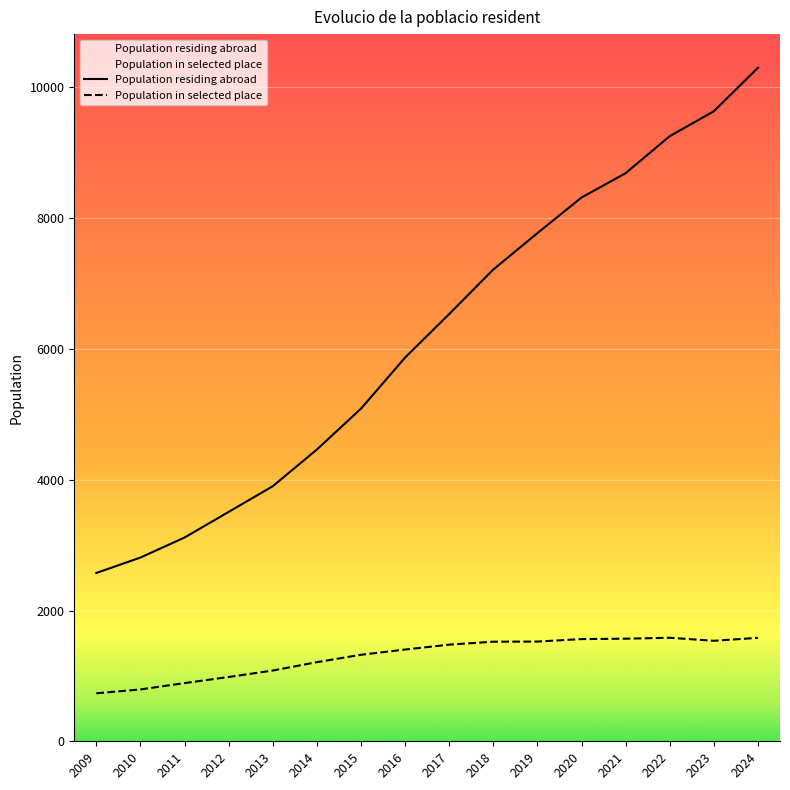

Reading left to right, extract all data points from this chart.

Population residing abroad: 2009=2574	2010=2810	2011=3116	2012=3508	2013=3901	2014=4462	2015=5087	2016=5868	2017=6534	2018=7215	2019=7771	2020=8316	2021=8688	2022=9254	2023=9635	2024=10300
Population in selected place: 2009=734	2010=793	2011=890	2012=983	2013=1082	2014=1210	2015=1323	2016=1403	2017=1478	2018=1523	2019=1525	2020=1563	2021=1569	2022=1583	2023=1537	2024=1582